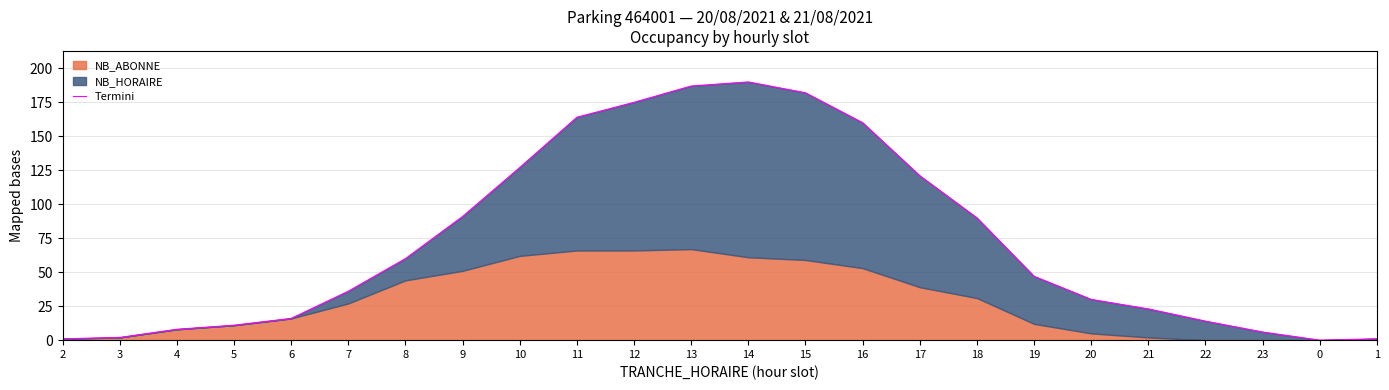

What is the label of the 1st point from the right?

1